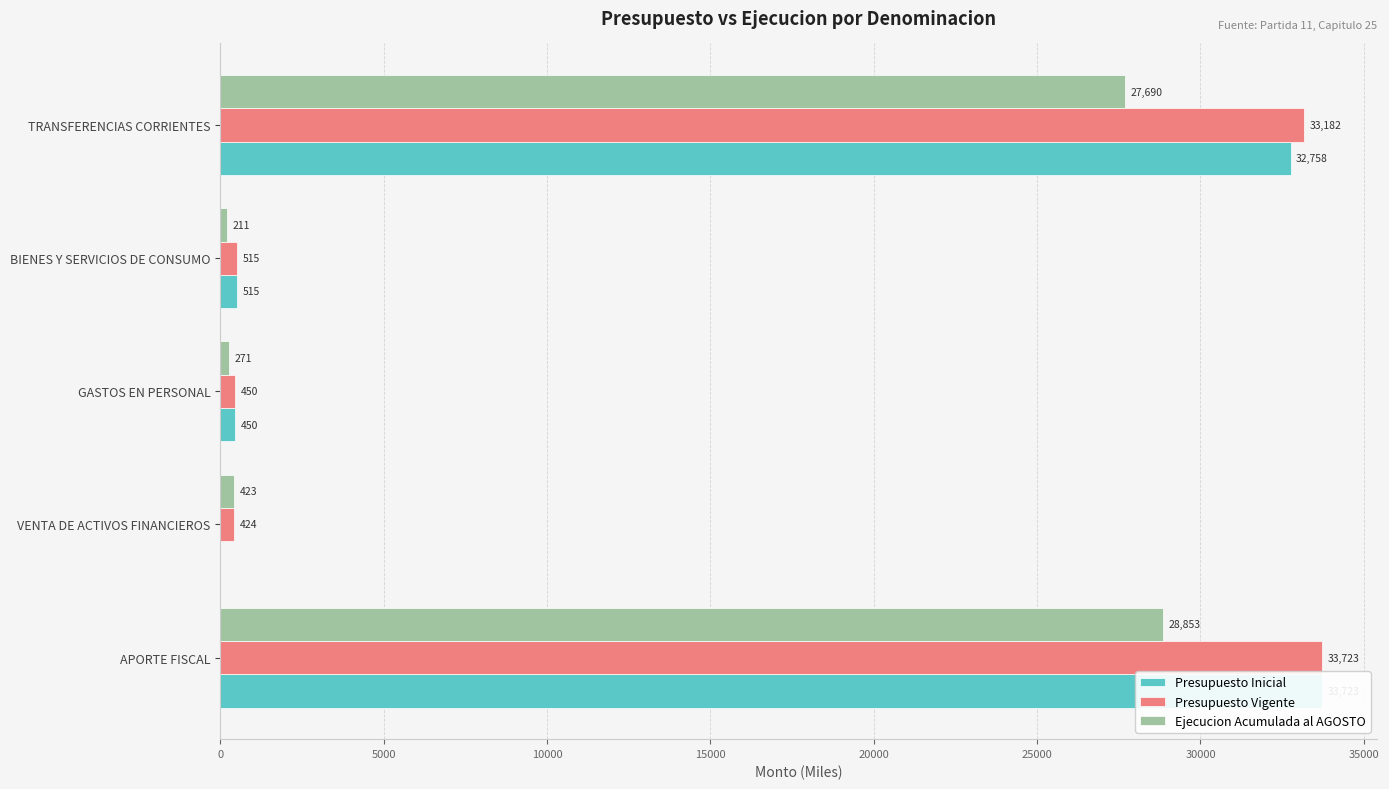

What is the difference between the highest and lowest values at TRANSFERENCIAS CORRIENTES?

5492